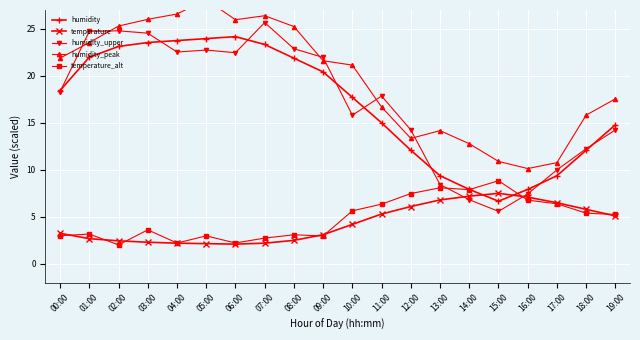

After their last crossing, which series has the higher values: temperature or temperature_alt?

temperature_alt